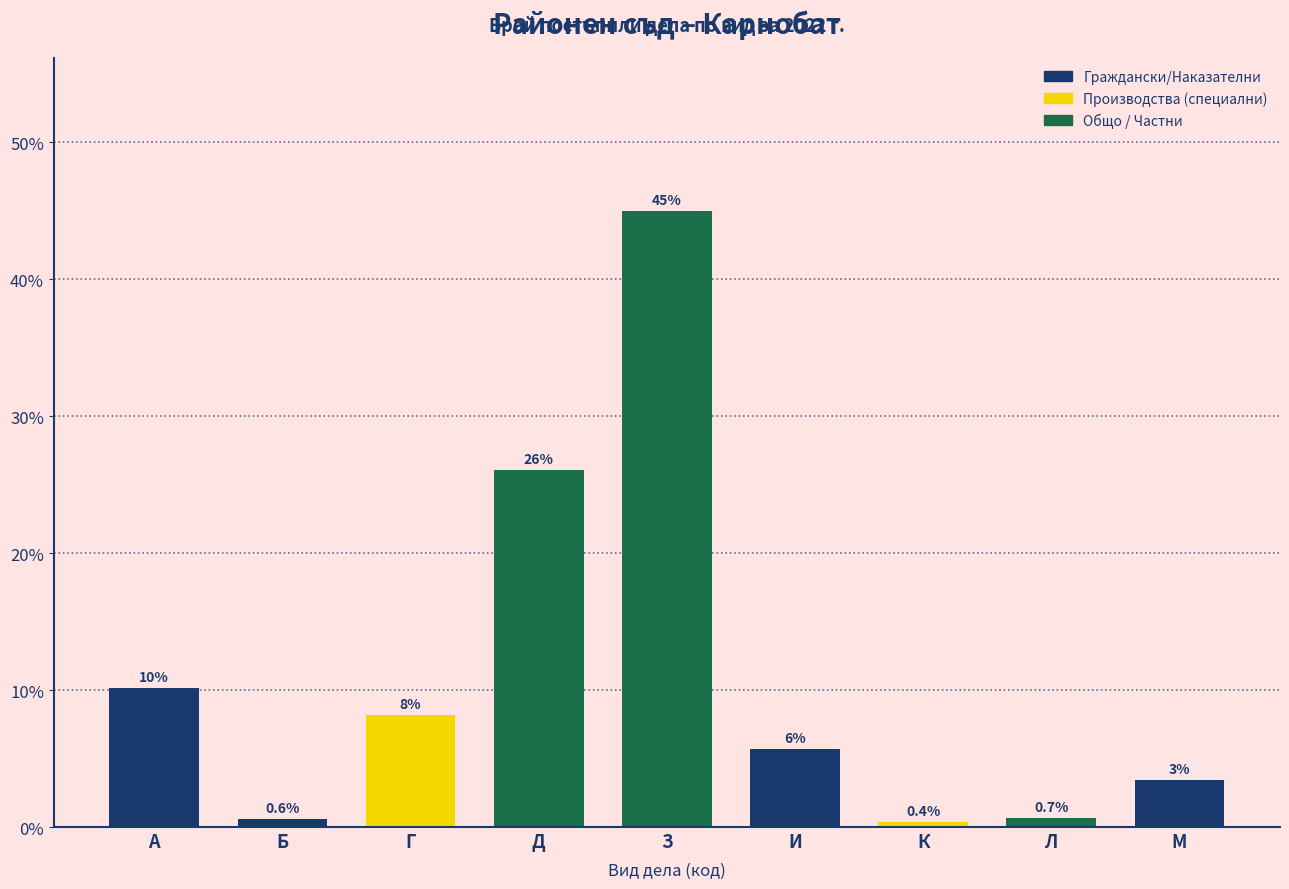

Rank the categories by value from highest to lowest.

З, Д, А, Г, И, М, Л, Б, К